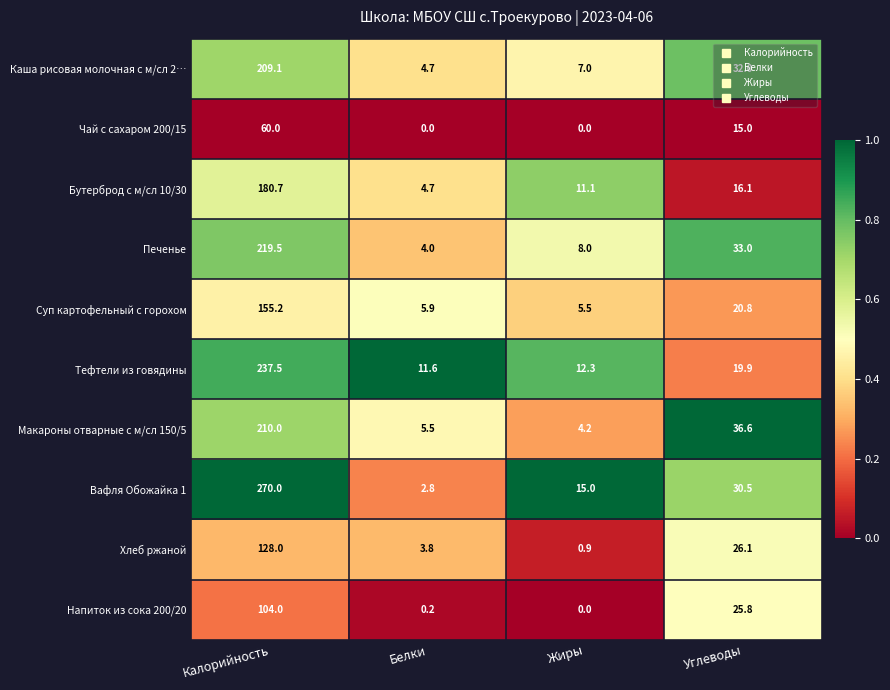

What is the minimum value for Печенье?

4.0